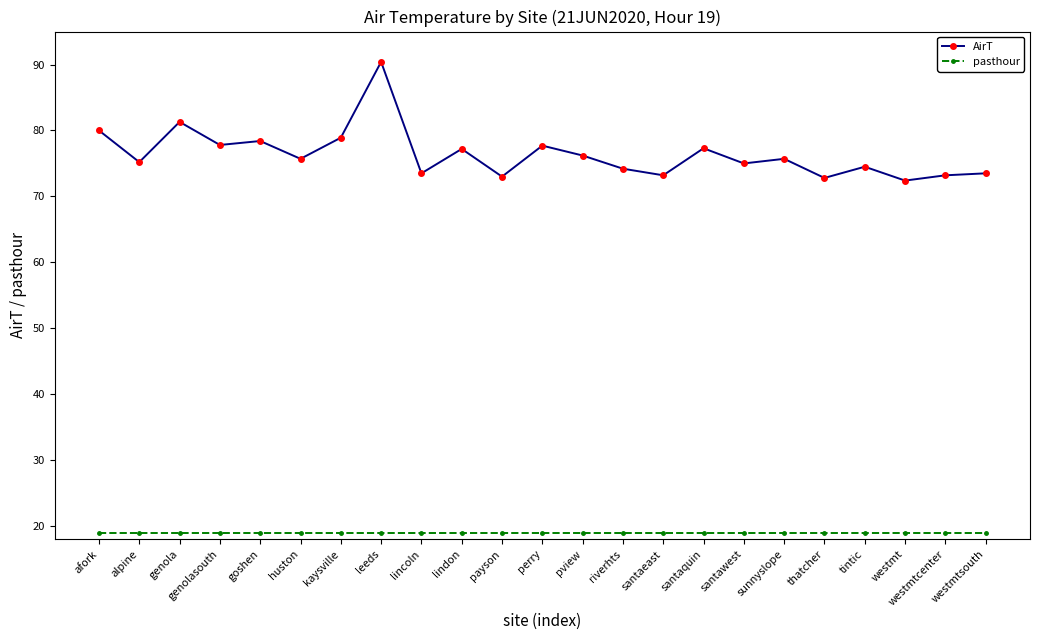

True or false: AirT has more than 1 interior local peaks.

True